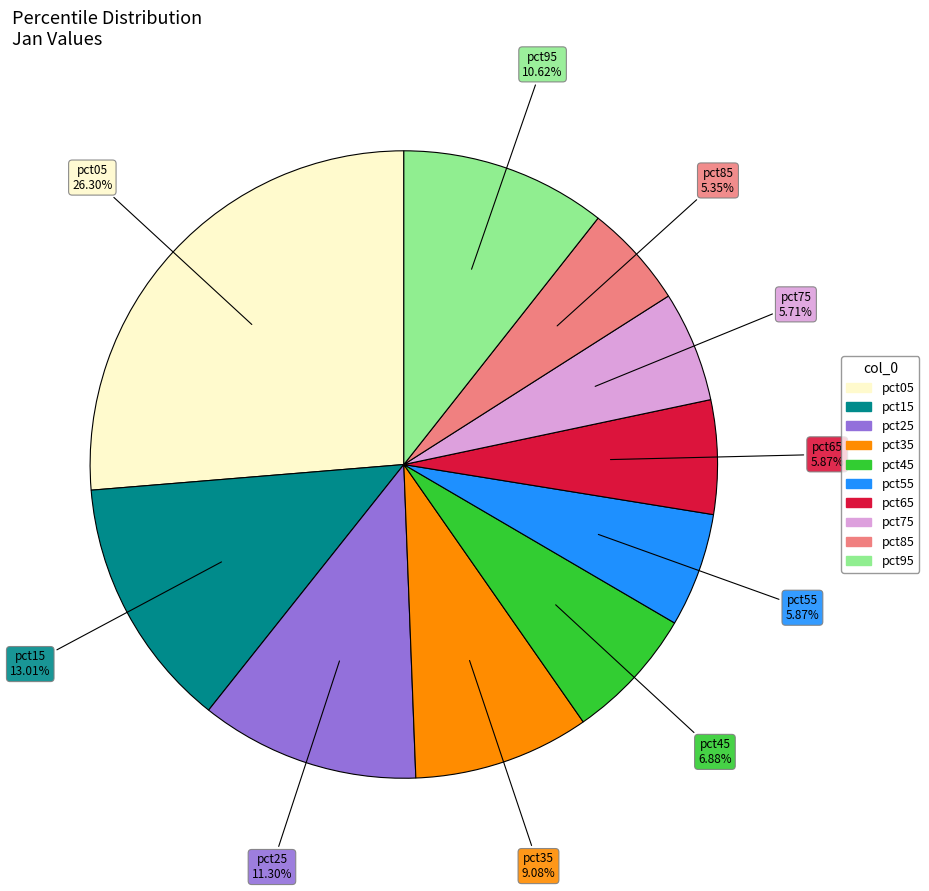

How many slices are in this pie chart?

10